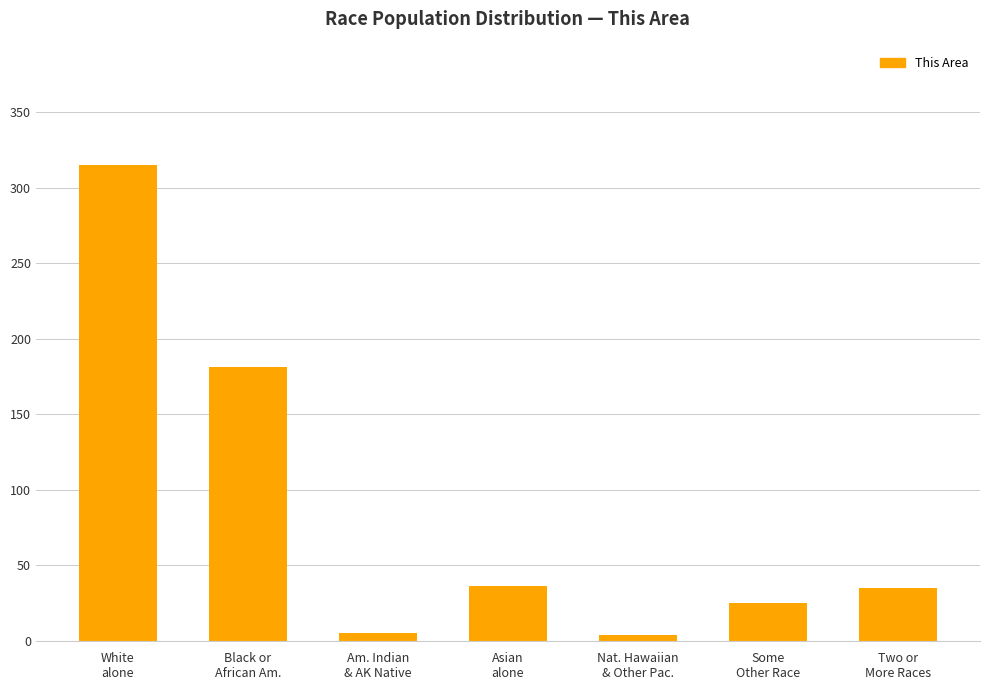

The value at Am. Indian
& AK Native is 5. True or false?

True